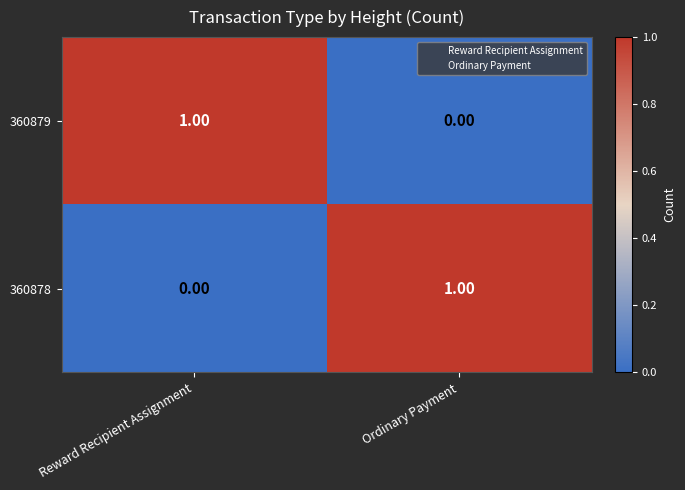

How many data points does each series have?

2